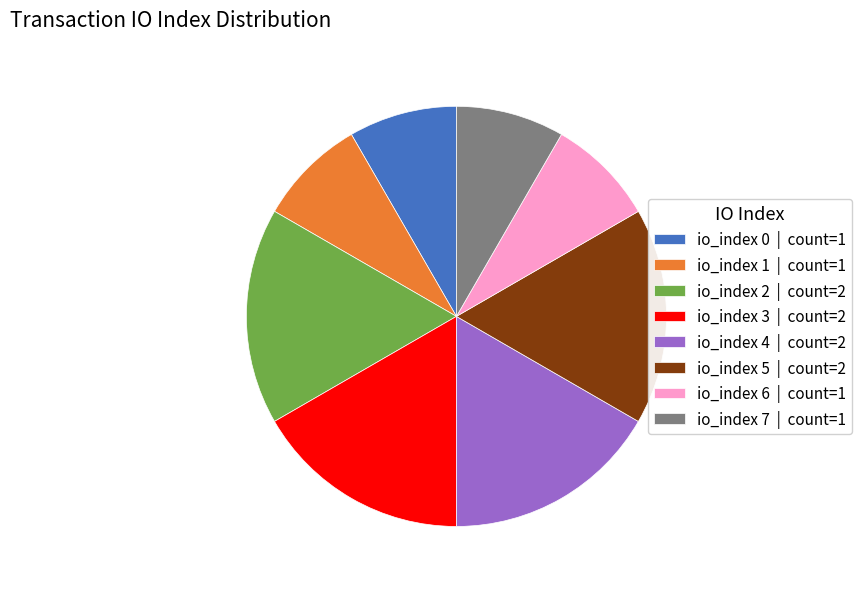

Is there any slice that represents more than half of the pie?

No